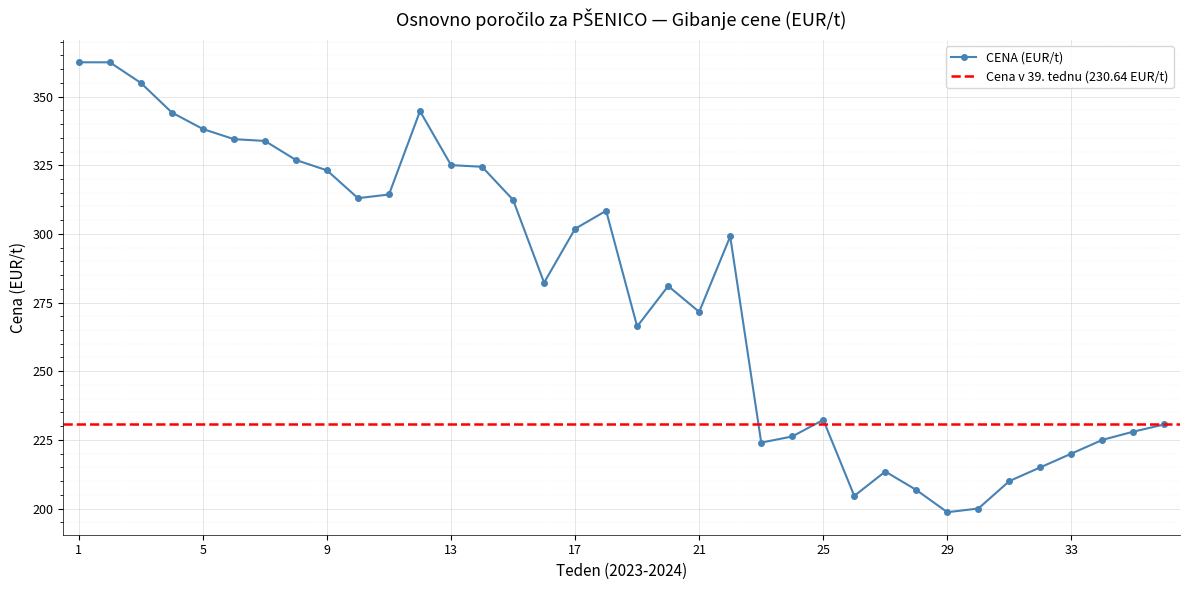

What is the value of the 13th point from the left?

325.1